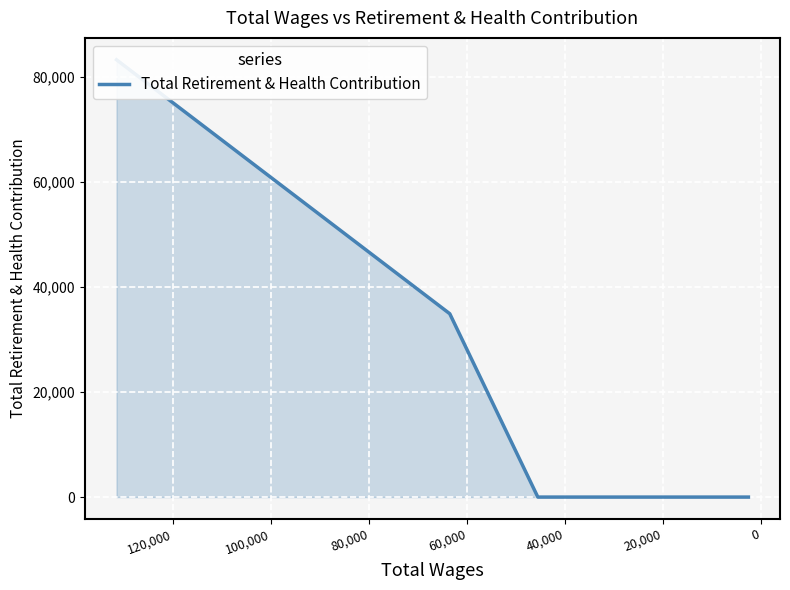

How many lines are shown in the chart?

1